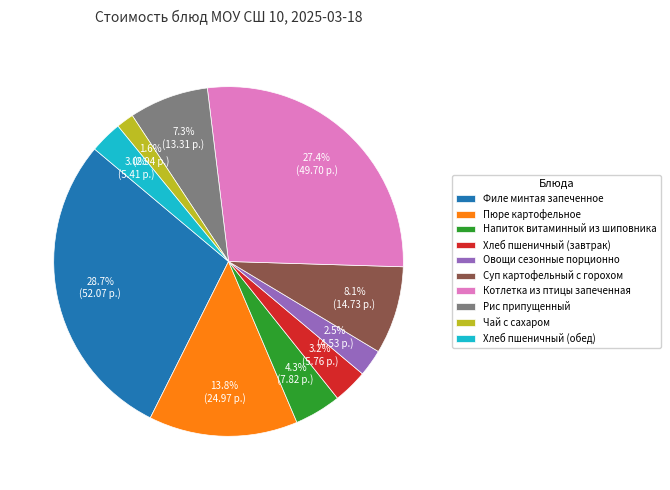

Combined, what portion of the pie is Хлеб пшеничный (завтрак) and Хлеб пшеничный (обед)?

6.2%